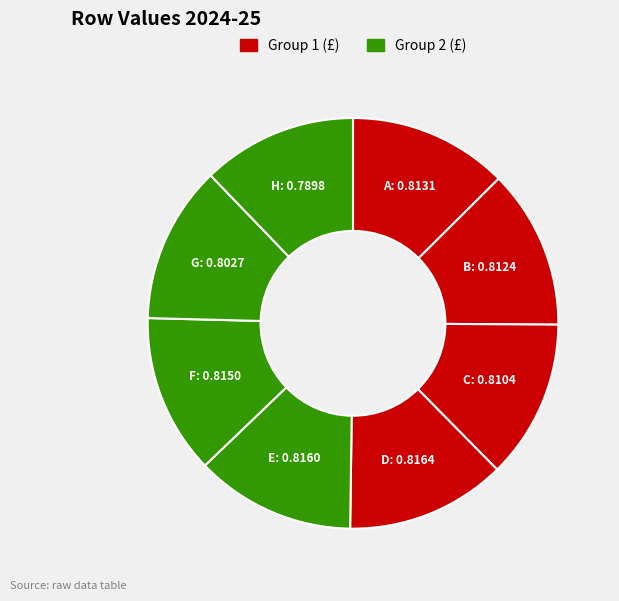

How many segments does this pie chart have?

8